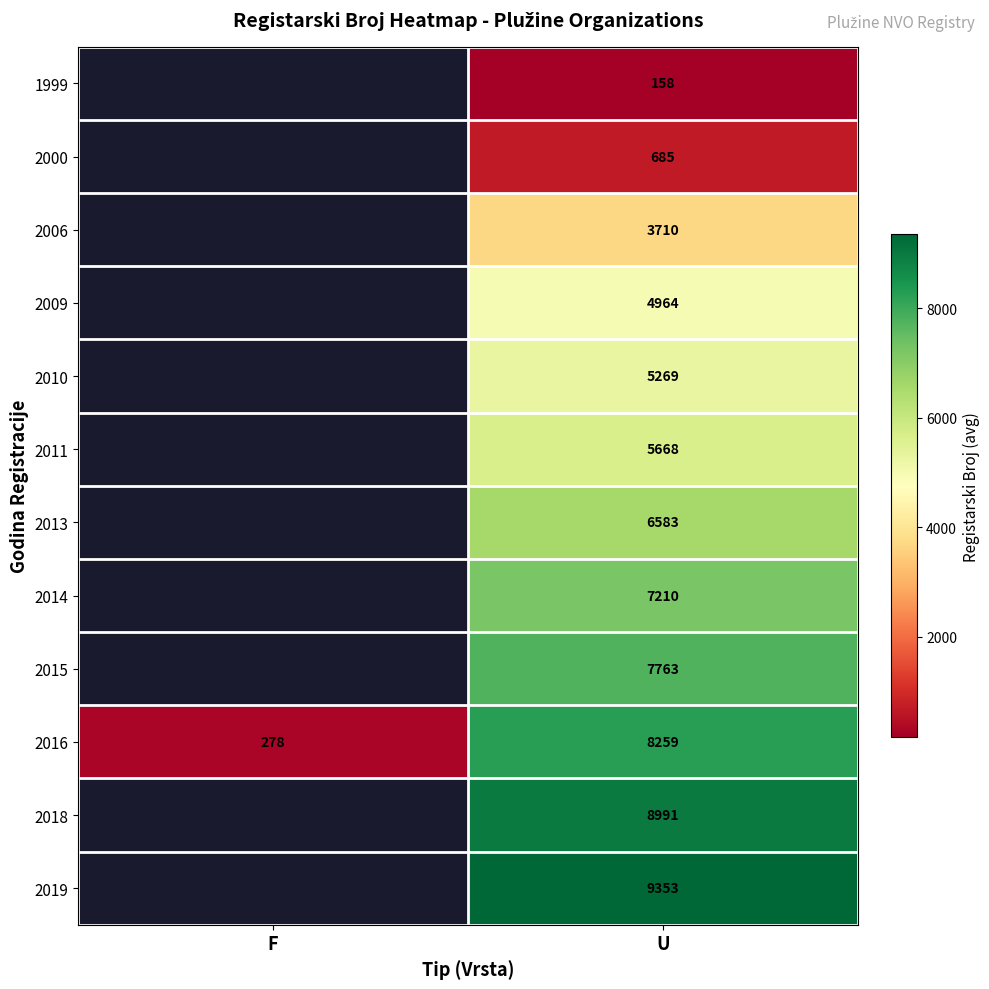

The value of 2019 at U is 9353. True or false?

True